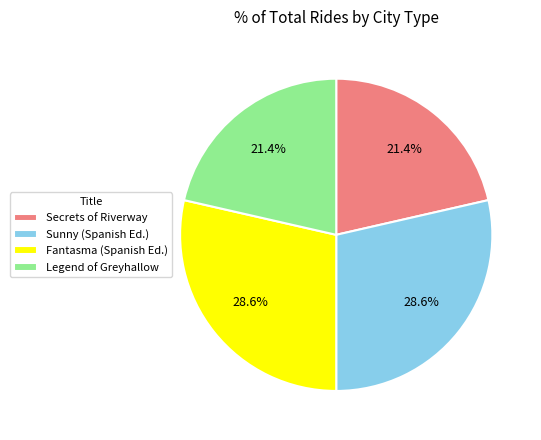

Between Legend of Greyhallow and Fantasma (Spanish Ed.), which is larger?

Fantasma (Spanish Ed.)